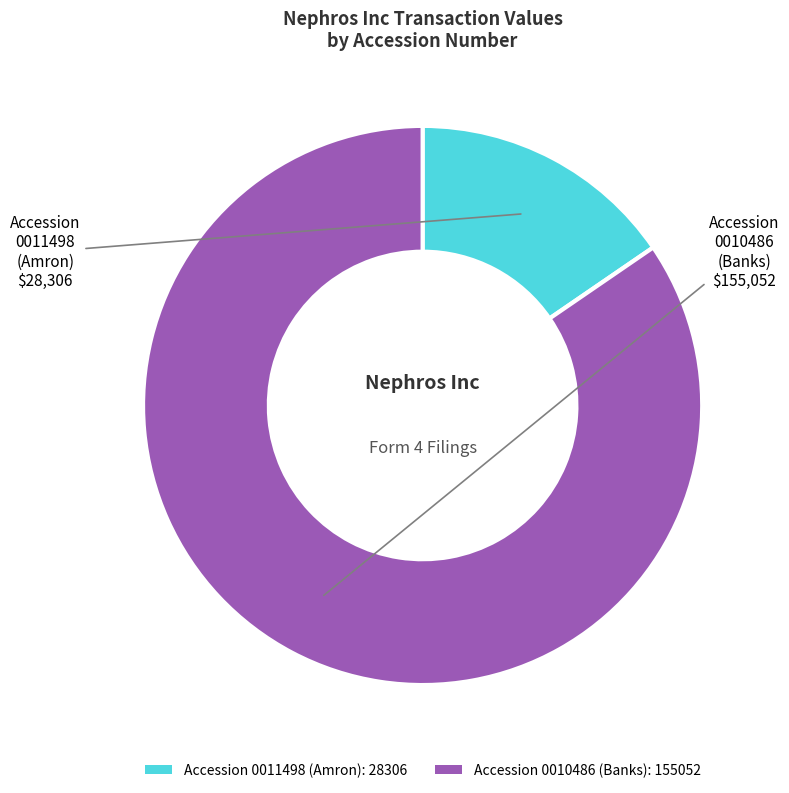

Which category has the biggest portion of the pie?

Accession 0010486 (Banks): 155052